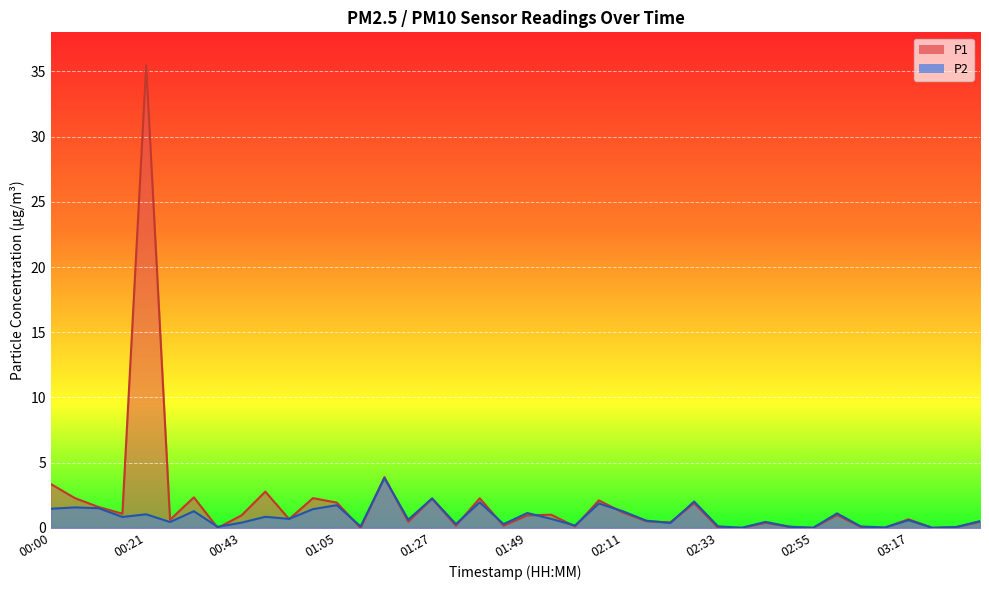

Reading left to right, list all the values displayed in this chart.

P1: 3.4	2.3	1.6	1.1	35.5	0.6	2.3	0.0	1.0	2.8	0.7	2.3	1.9	0.0	3.9	0.5	2.2	0.2	2.3	0.2	1.0	1.0	0.1	2.1	1.2	0.5	0.4	1.9	0.0	0.0	0.4	0.1	0.0	1.0	0.1	0.0	0.7	0.0	0.1	0.5
P2: 1.5	1.6	1.5	0.8	1.0	0.5	1.3	0.1	0.4	0.8	0.7	1.4	1.7	0.1	3.8	0.6	2.3	0.3	2.0	0.3	1.1	0.7	0.2	1.9	1.3	0.6	0.4	2.0	0.1	0.0	0.5	0.1	0.0	1.1	0.1	0.0	0.6	0.0	0.1	0.5